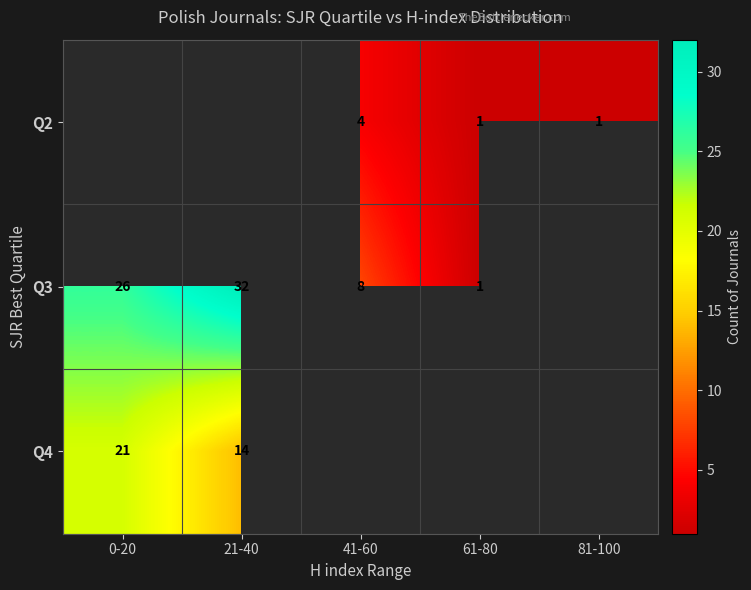

How many series are shown in this chart?

3